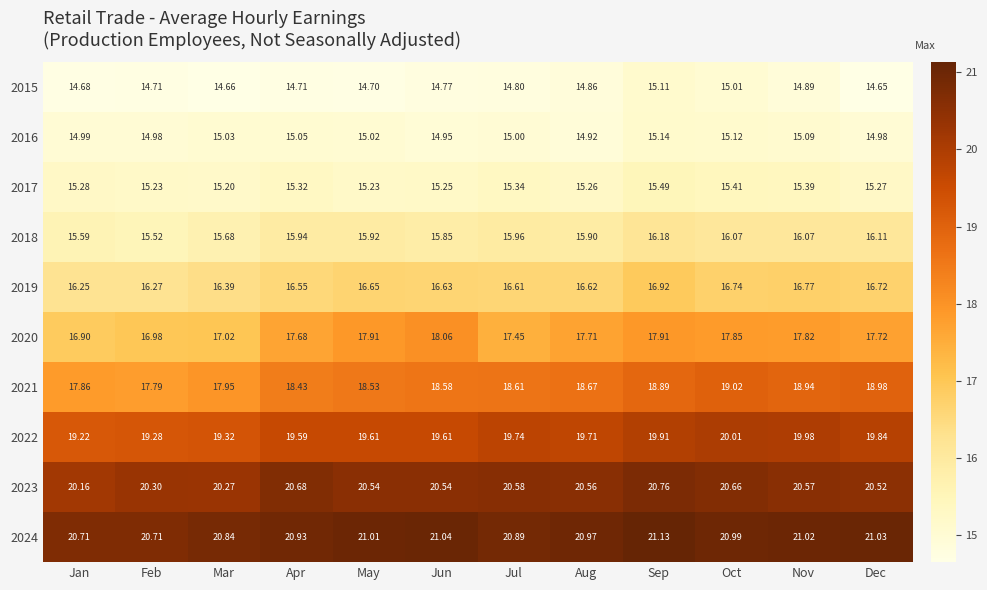

Is the value of 2024 at Apr greater than the value of 2022 at Sep?

Yes